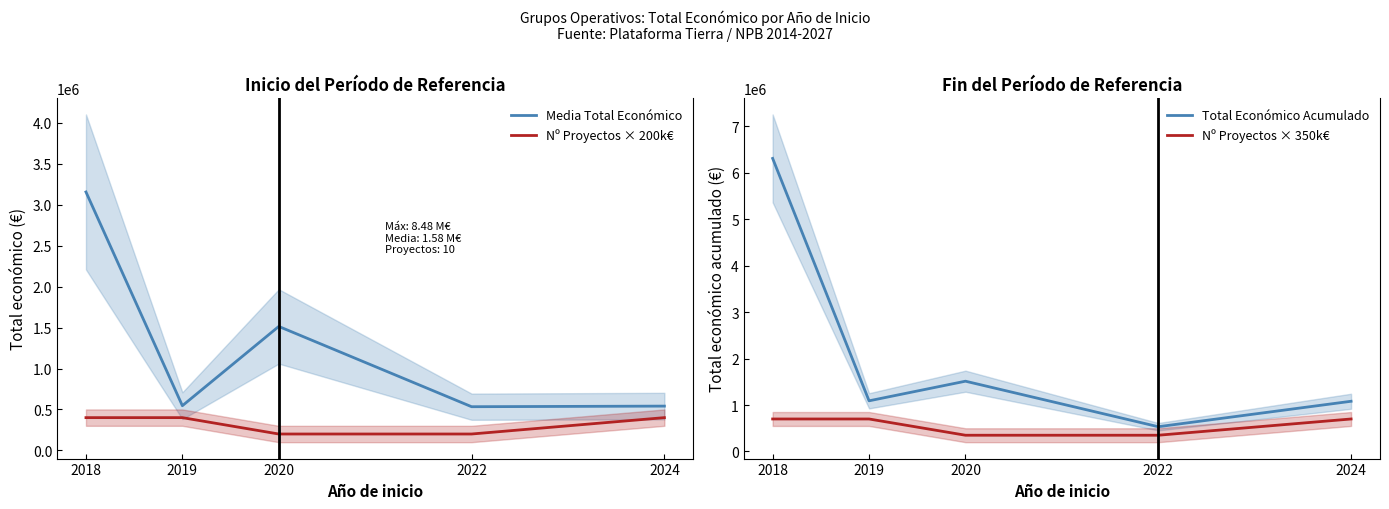

What is the value of the Media Total Económico point at the 4th from the left?

533449.0